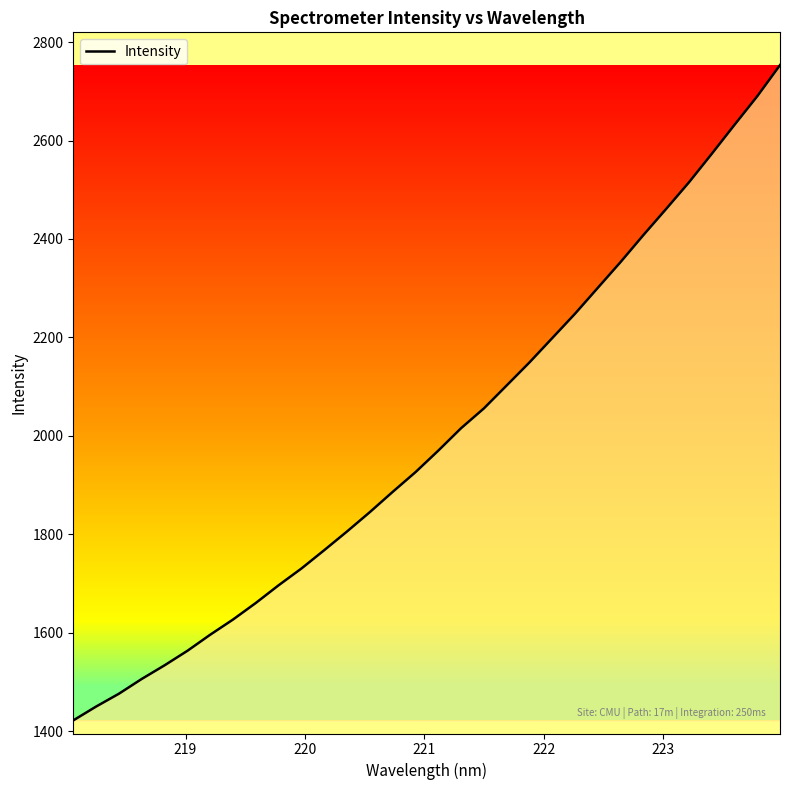

True or false: the data has more than 2 interior local peaks.

False